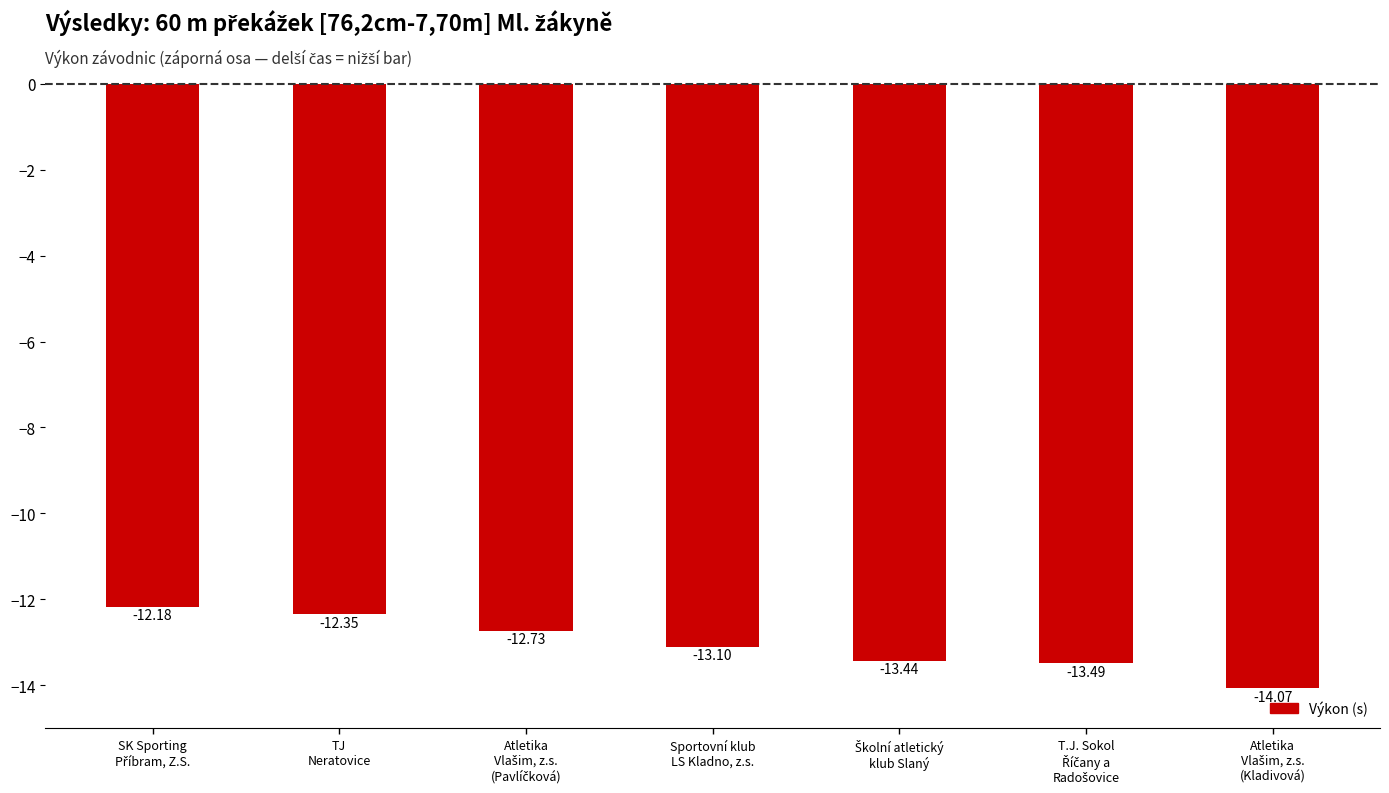

Reading right to left, extract all data points from this chart.

-14.1	-13.5	-13.4	-13.1	-12.7	-12.3	-12.2